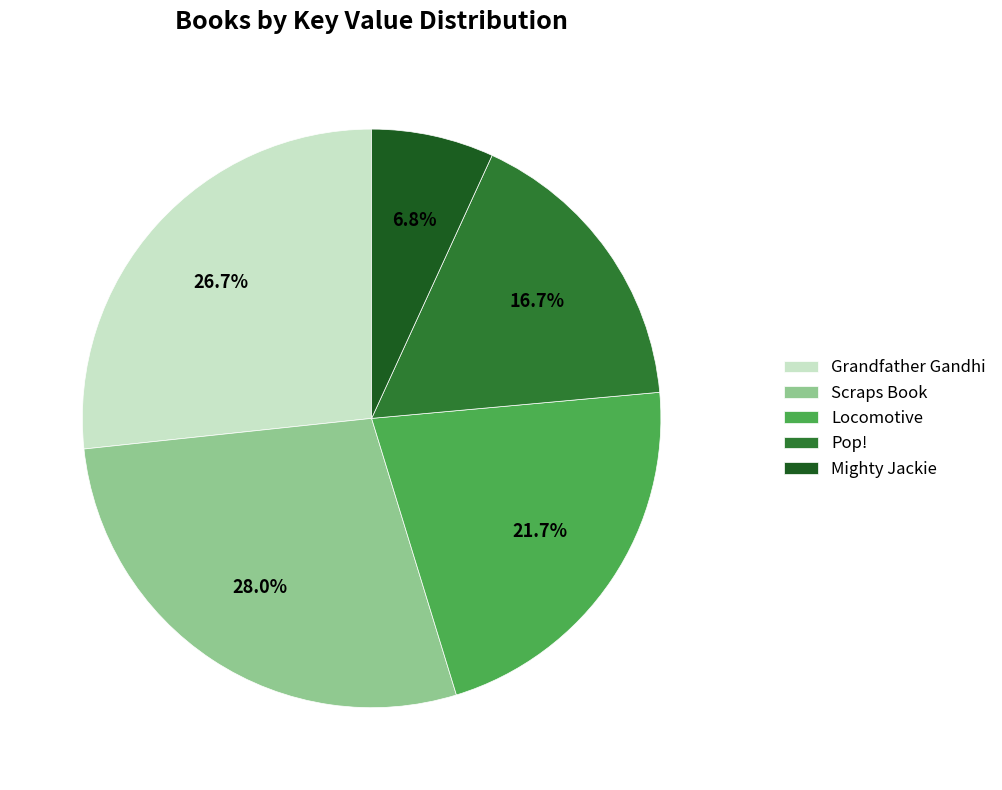

Does Grandfather Gandhi account for over 50% of the chart?

No